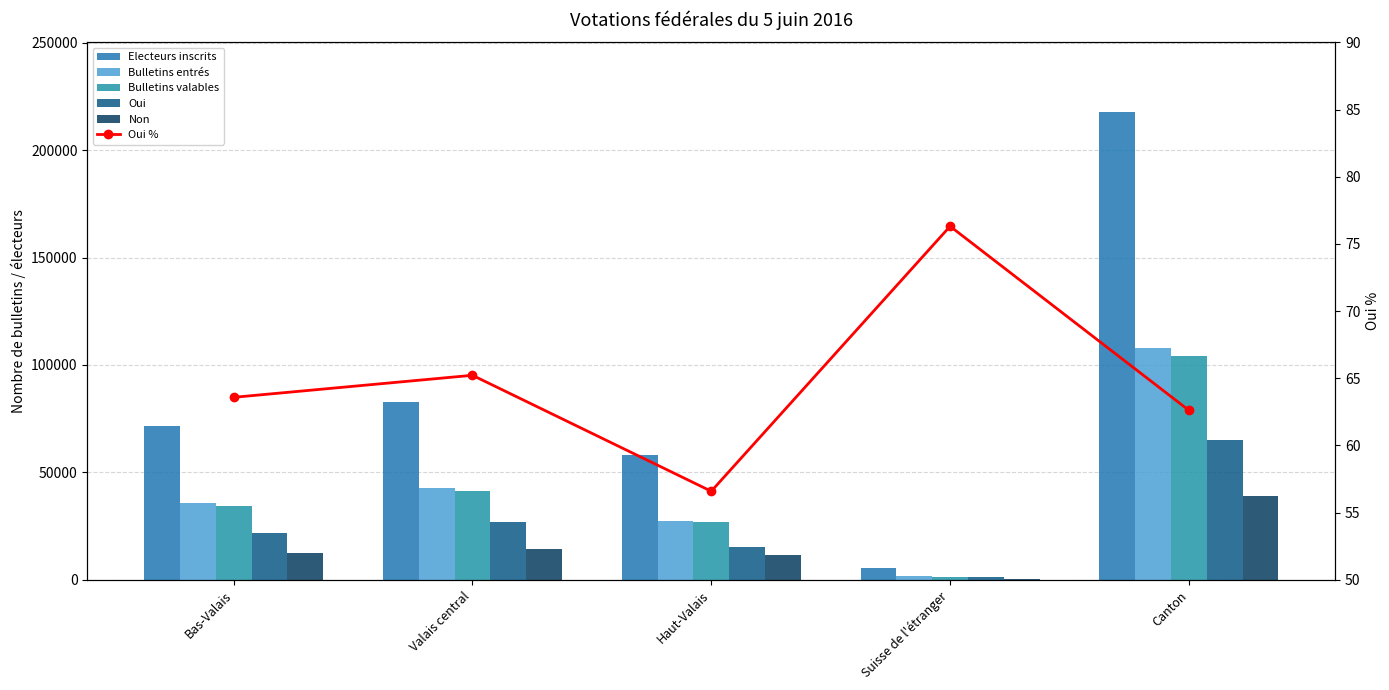

Which series has the largest range (max minus min)?

Electeurs inscrits